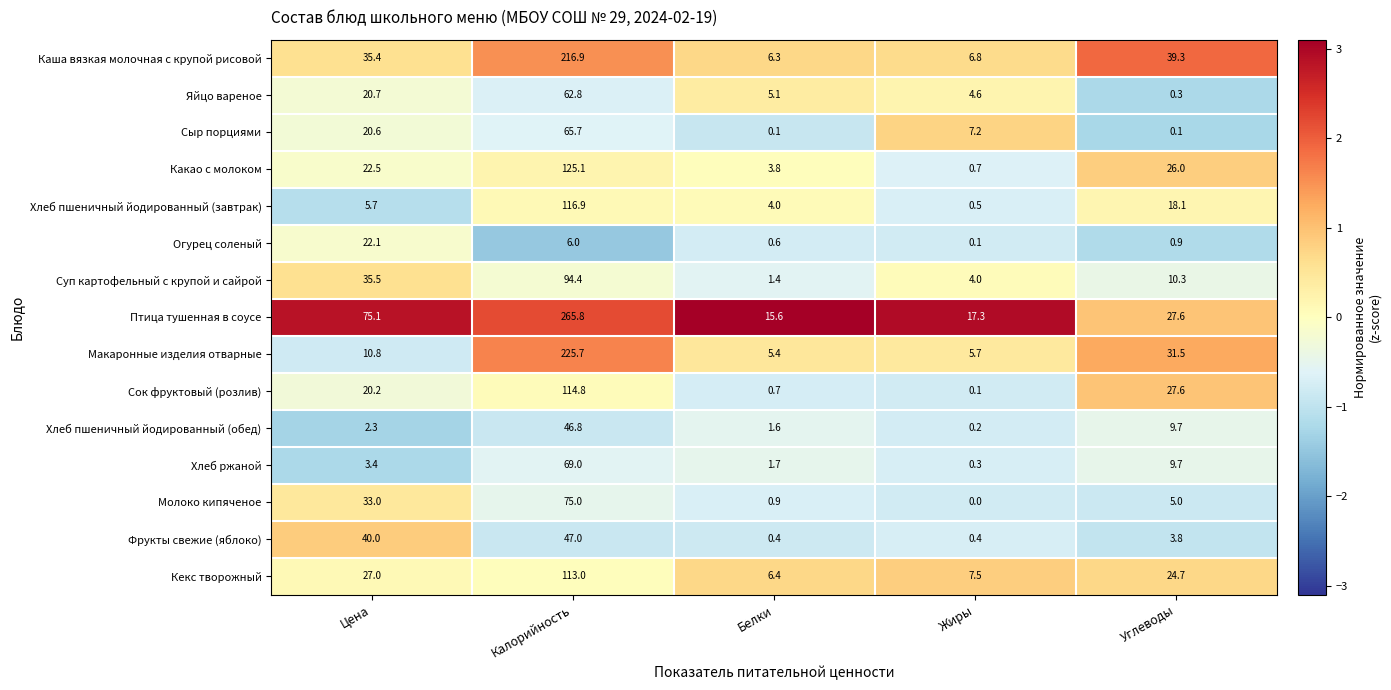

What is the average value of the Хлеб пшеничный йодированный (обед) series?

12.1